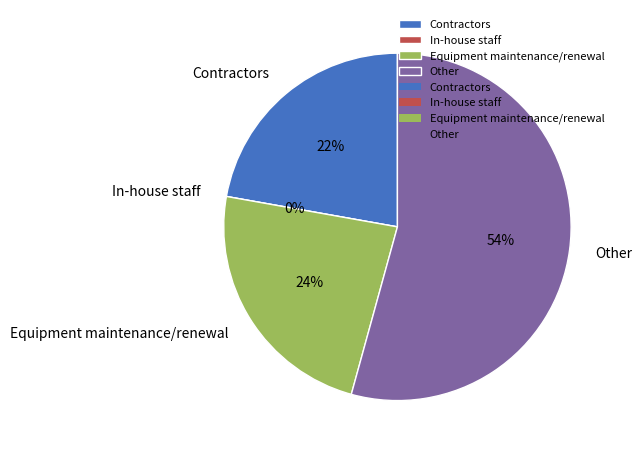

To the nearest percent, what is the average slice percentage?

25%